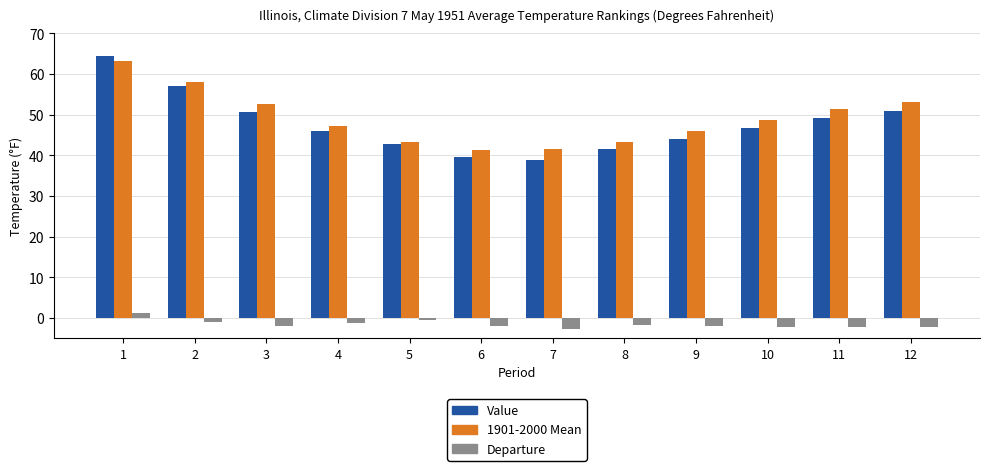

Which label corresponds to the largest value in the chart?

1